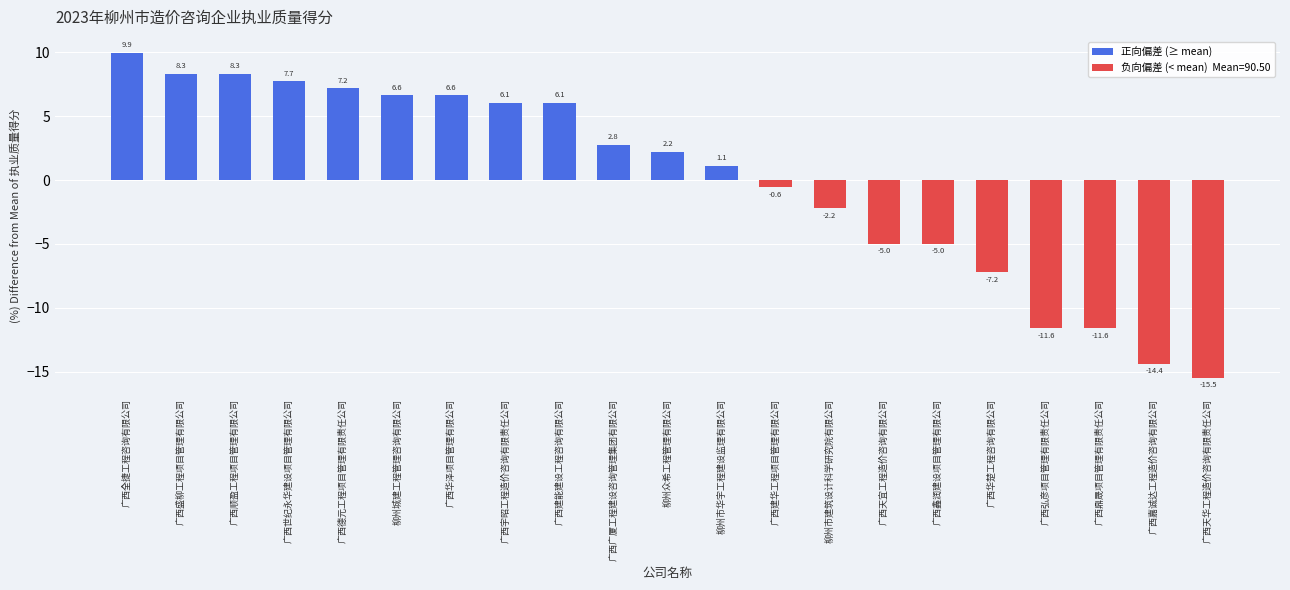

What is the label of the 20th bar from the left?

广西嘉诚达工程造价咨询有限公司